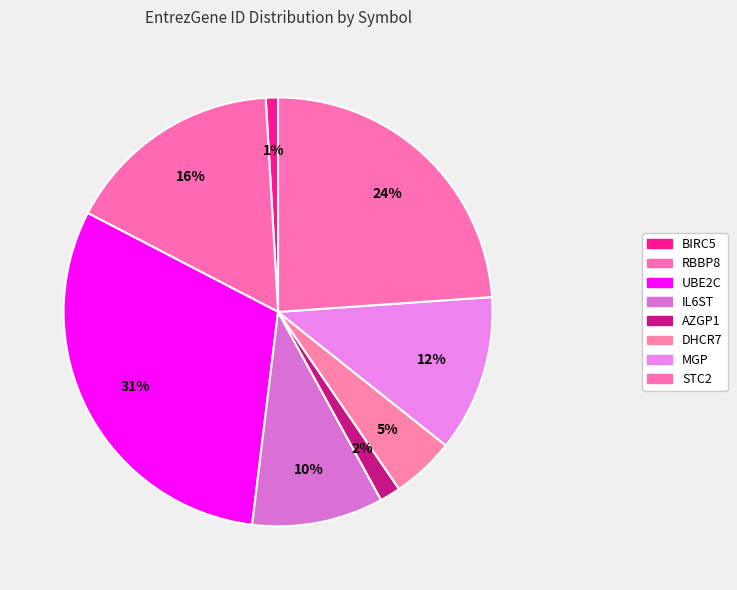

How many segments does this pie chart have?

8